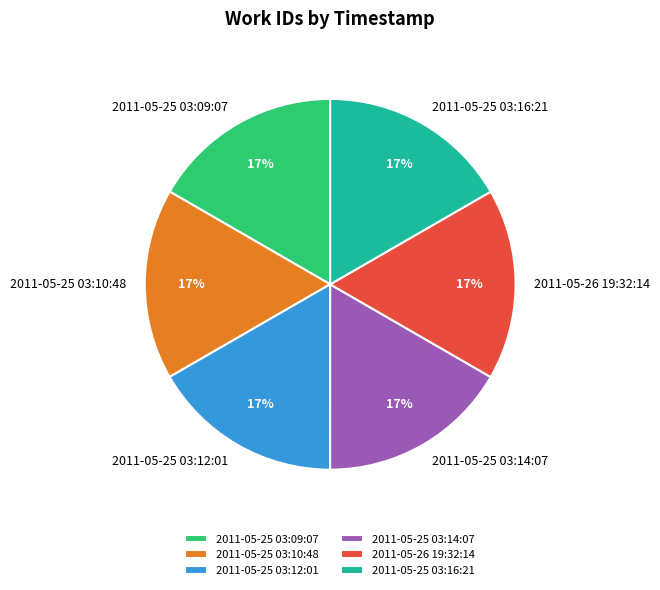

To the nearest percent, what is the combined percentage of 2011-05-25 03:14:07 and 2011-05-25 03:12:01?

33%